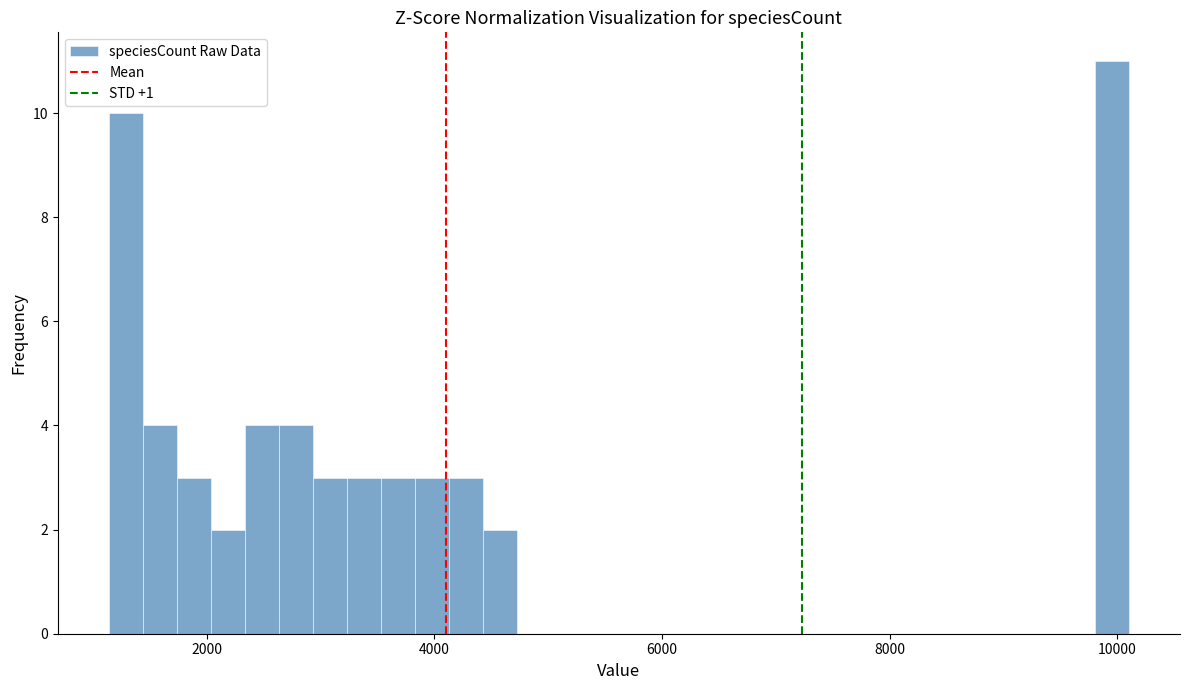

Read against the x-axis, roughly where is the centre of the tallest bar?

10000